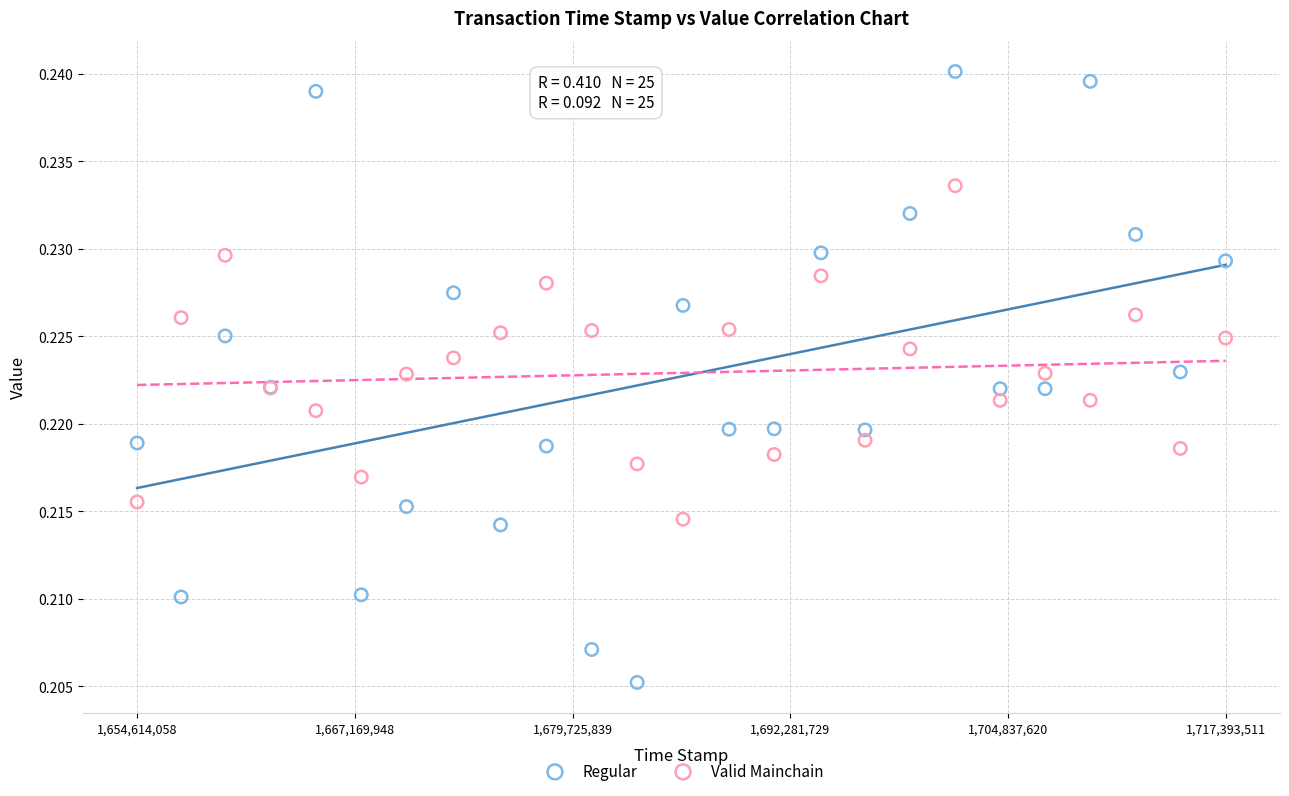

Which series contains the lowest Y value?

Regular